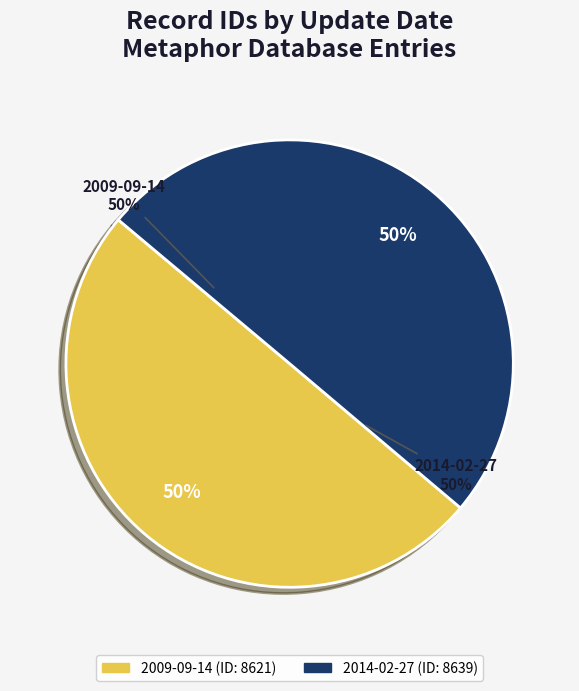

How many slices are in this pie chart?

2